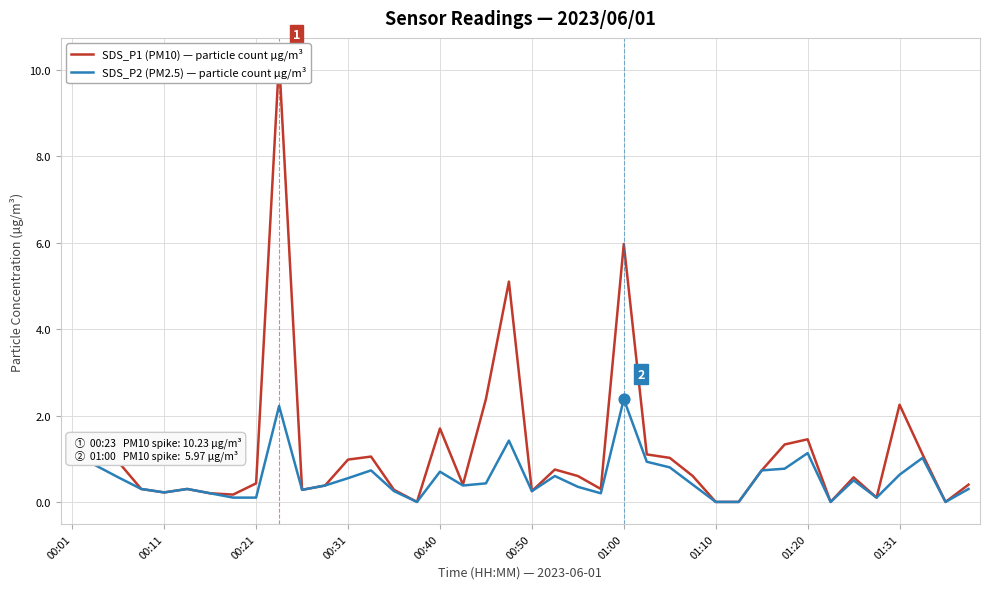

True or false: SDS_P2 (PM2.5) — particle count µg/m³ has a value of 0.3 at 00:40.

False